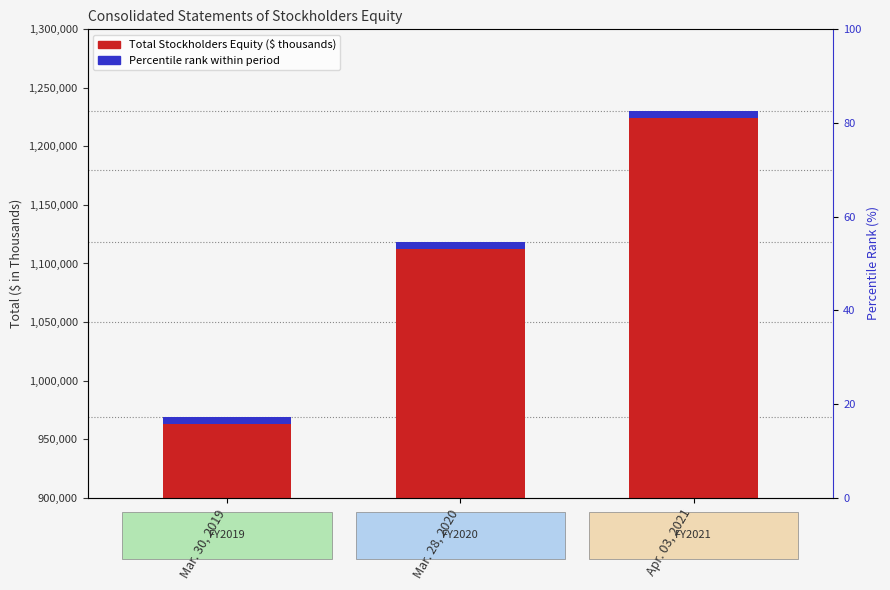

Rank the categories by value from lowest to highest.

Mar. 30, 2019, Mar. 28, 2020, Apr. 03, 2021